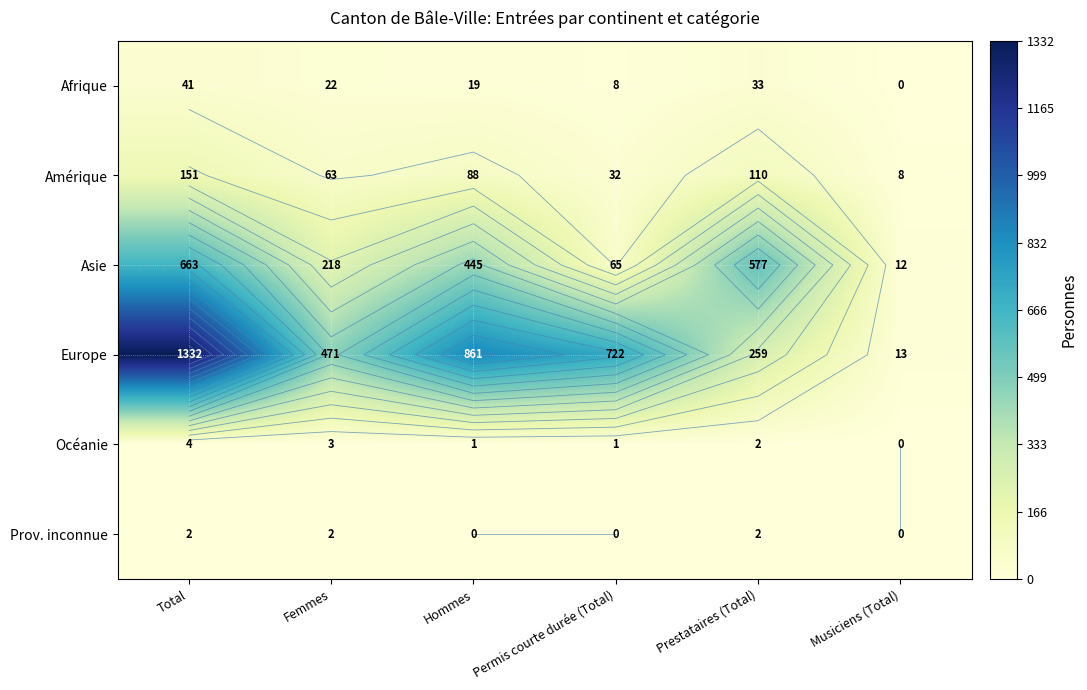

How many values in the Afrique series exceed 22?

2